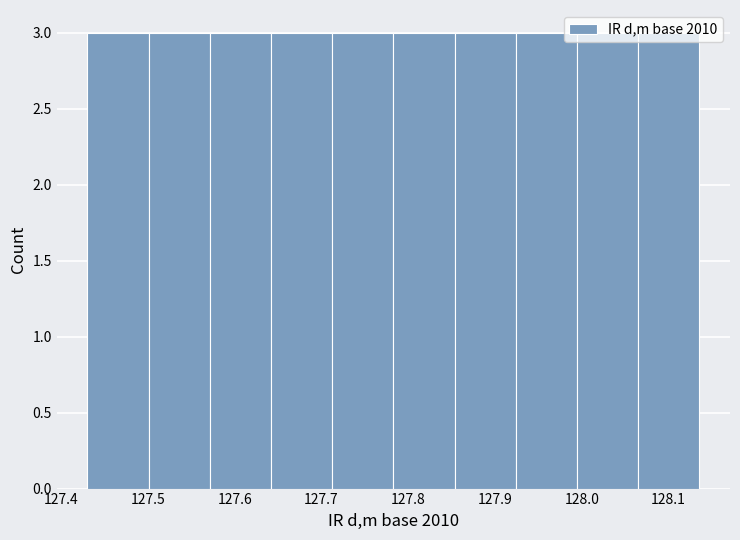

Reading left to right, transcribe this chart: for each bar, give the range it covers on the x-axis and its height. Neither the bar edges nor the heights are printed on the chart, so give them approximately, as read against the axes.

127.43 to 127.50: 3
127.50 to 127.57: 3
127.57 to 127.64: 3
127.64 to 127.71: 3
127.71 to 127.78: 3
127.78 to 127.85: 3
127.85 to 127.92: 3
127.92 to 127.99: 3
127.99 to 128.07: 3
128.07 to 128.14: 3